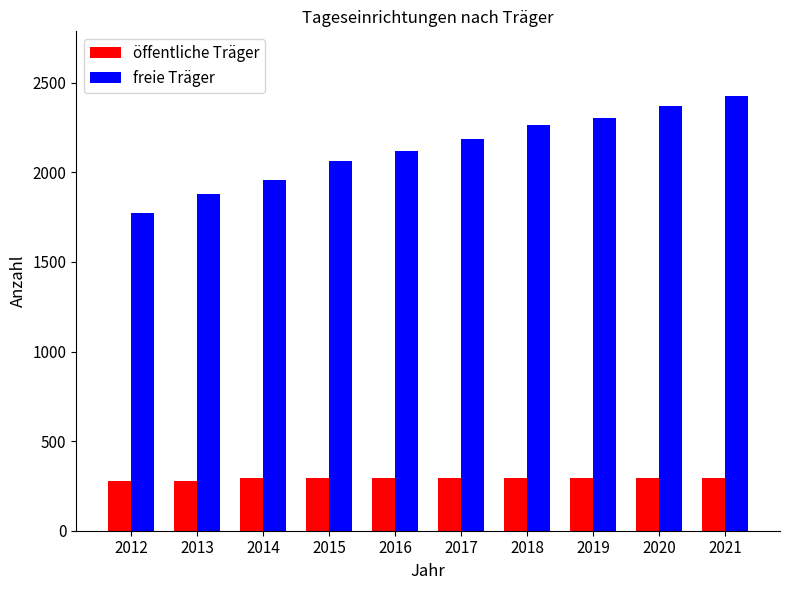

What value does the öffentliche Träger series have at 2015?

293